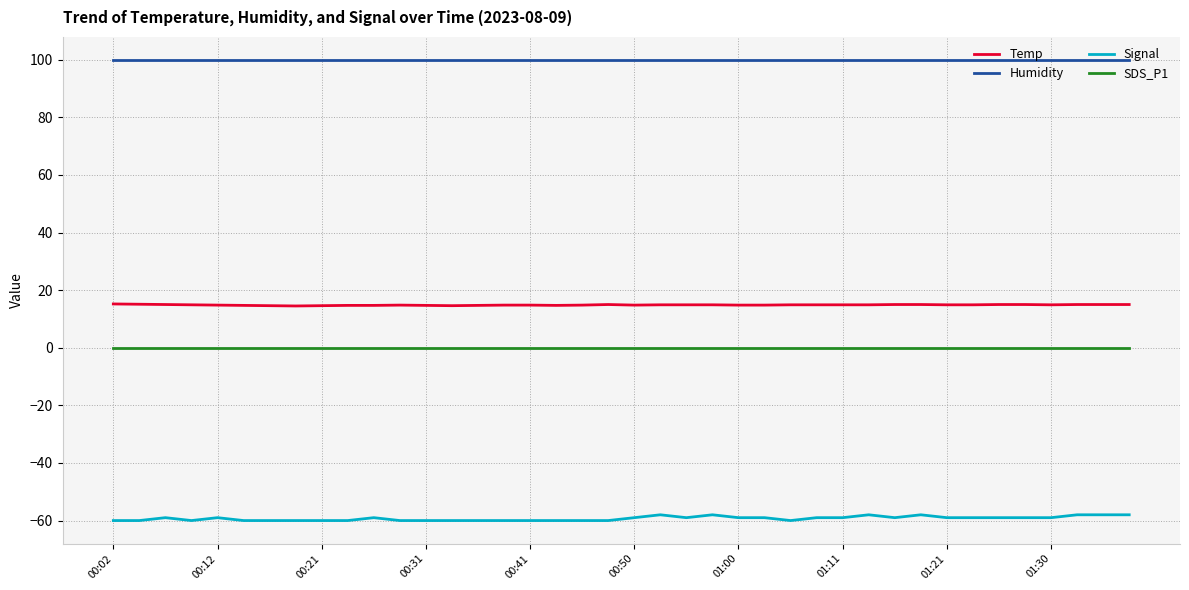

Which series has the widest spread of values?

Signal